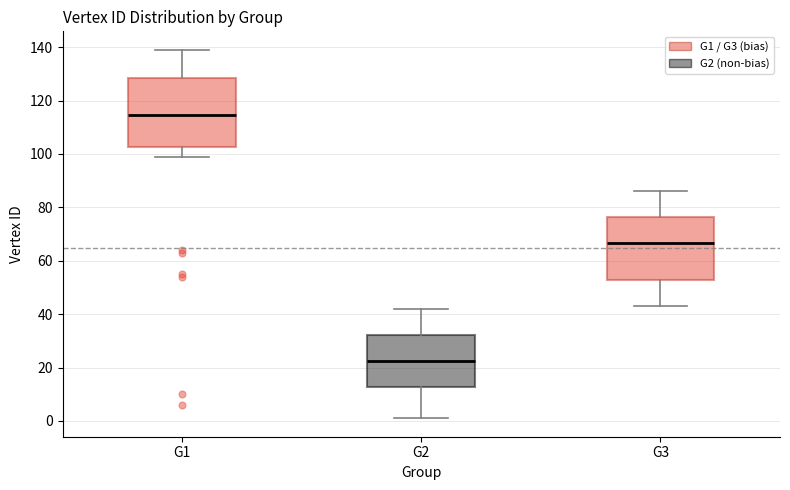

Where does the lower whisker of the box for G2 end on the y-axis? The values are not printed on the chart, so give them approximately, as read against the axis.

2